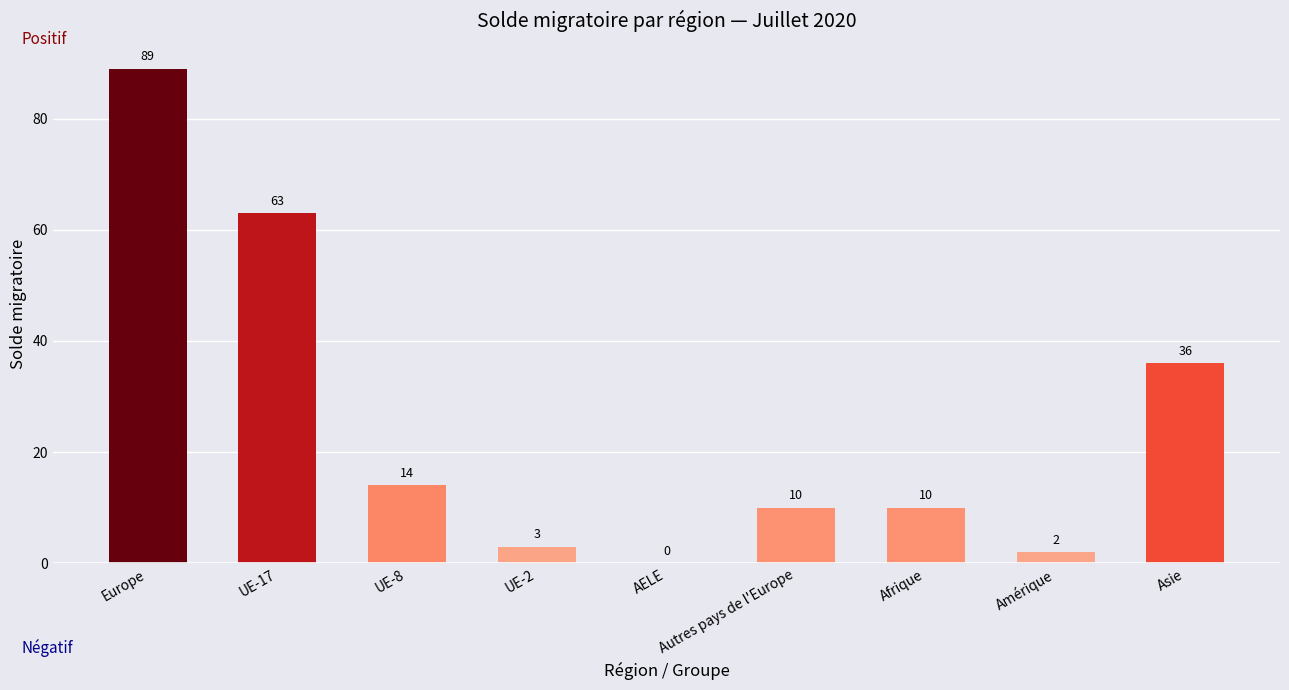

How many categories are shown in the chart?

9